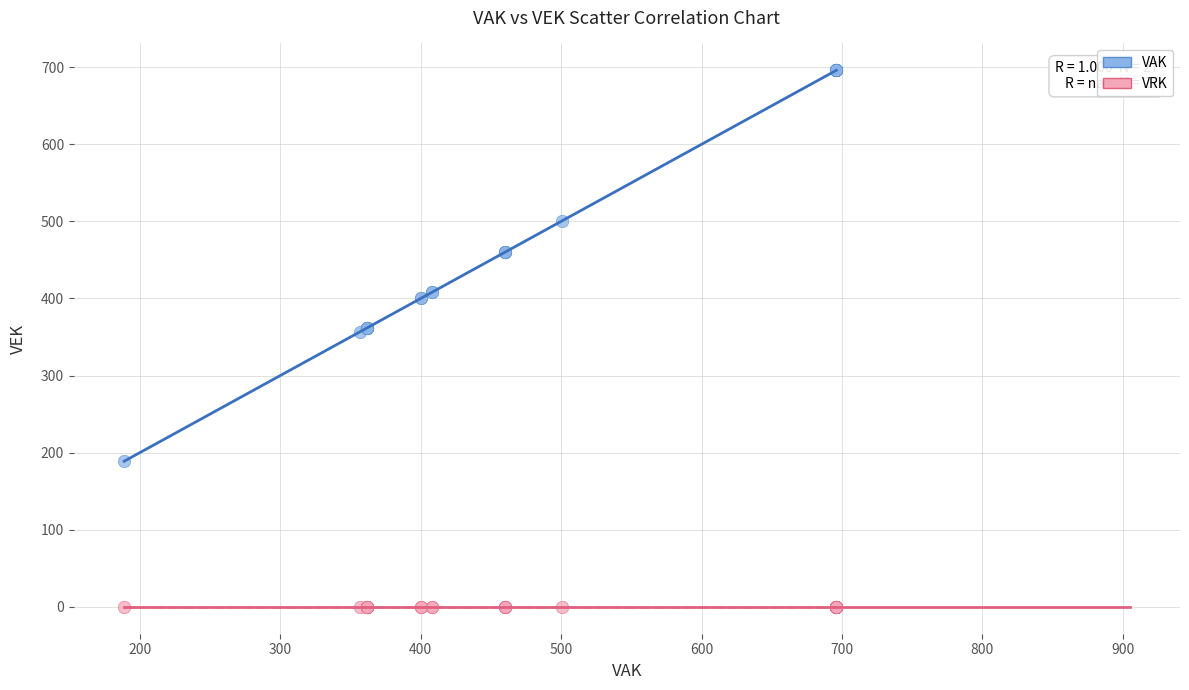

Which series contains the lowest Y value?

VRK